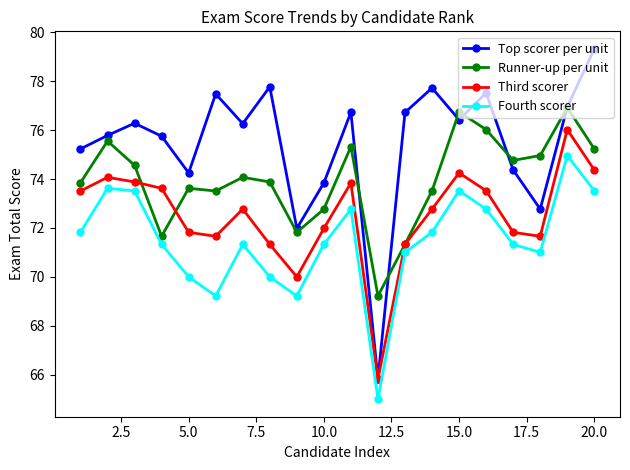

How many lines are shown in the chart?

4